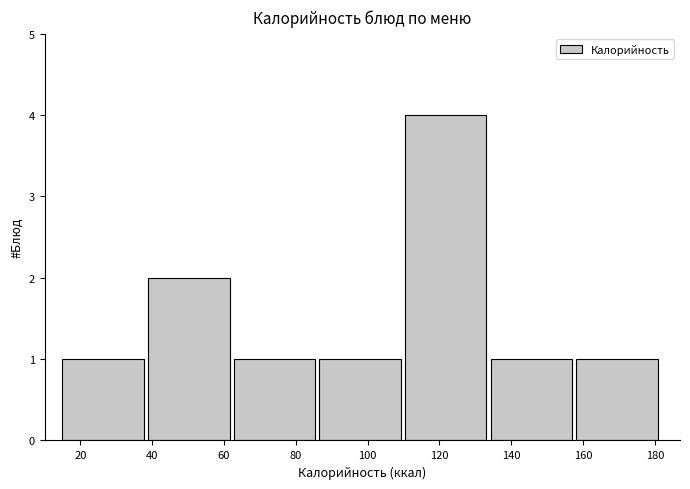

Reading left to right, transcribe this chart: for each bar, give the range it covers on the x-axis and its height. Neither the bar edges nor the heights are printed on the chart, so give them approximately, as read against the axes.

16 to 38: 1
38 to 62: 2
62 to 86: 1
86 to 110: 1
110 to 134: 4
134 to 158: 1
158 to 182: 1